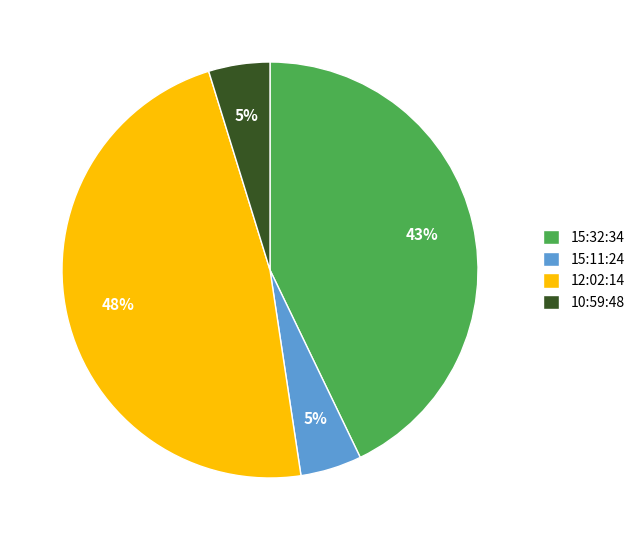

Count the number of slices in the pie.

4